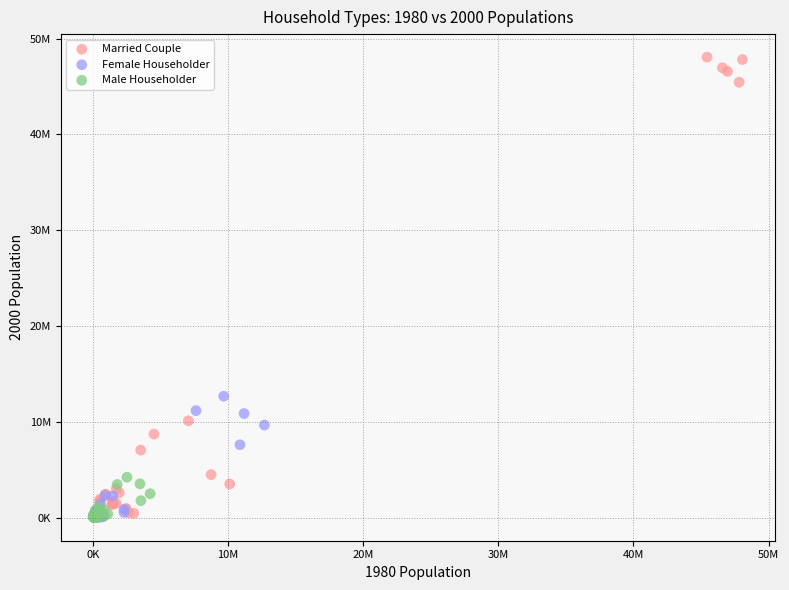

What are all the series names shown in the legend?

Married Couple, Female Householder, Male Householder